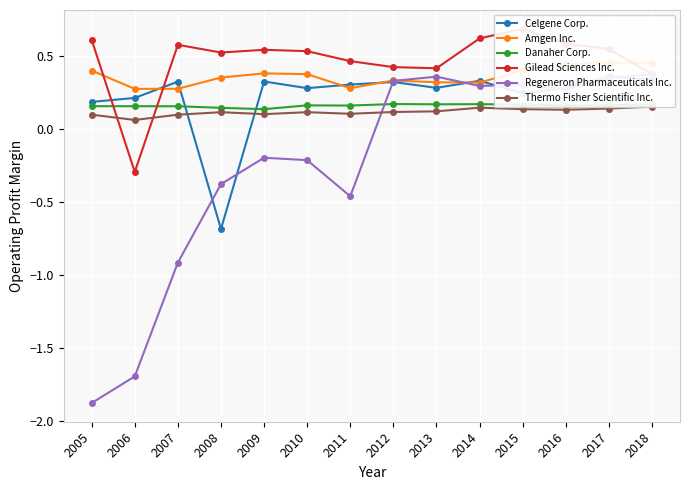

Between which two adjacent categories do Celgene Corp. and Gilead Sciences Inc. first intersect?

2005 and 2006